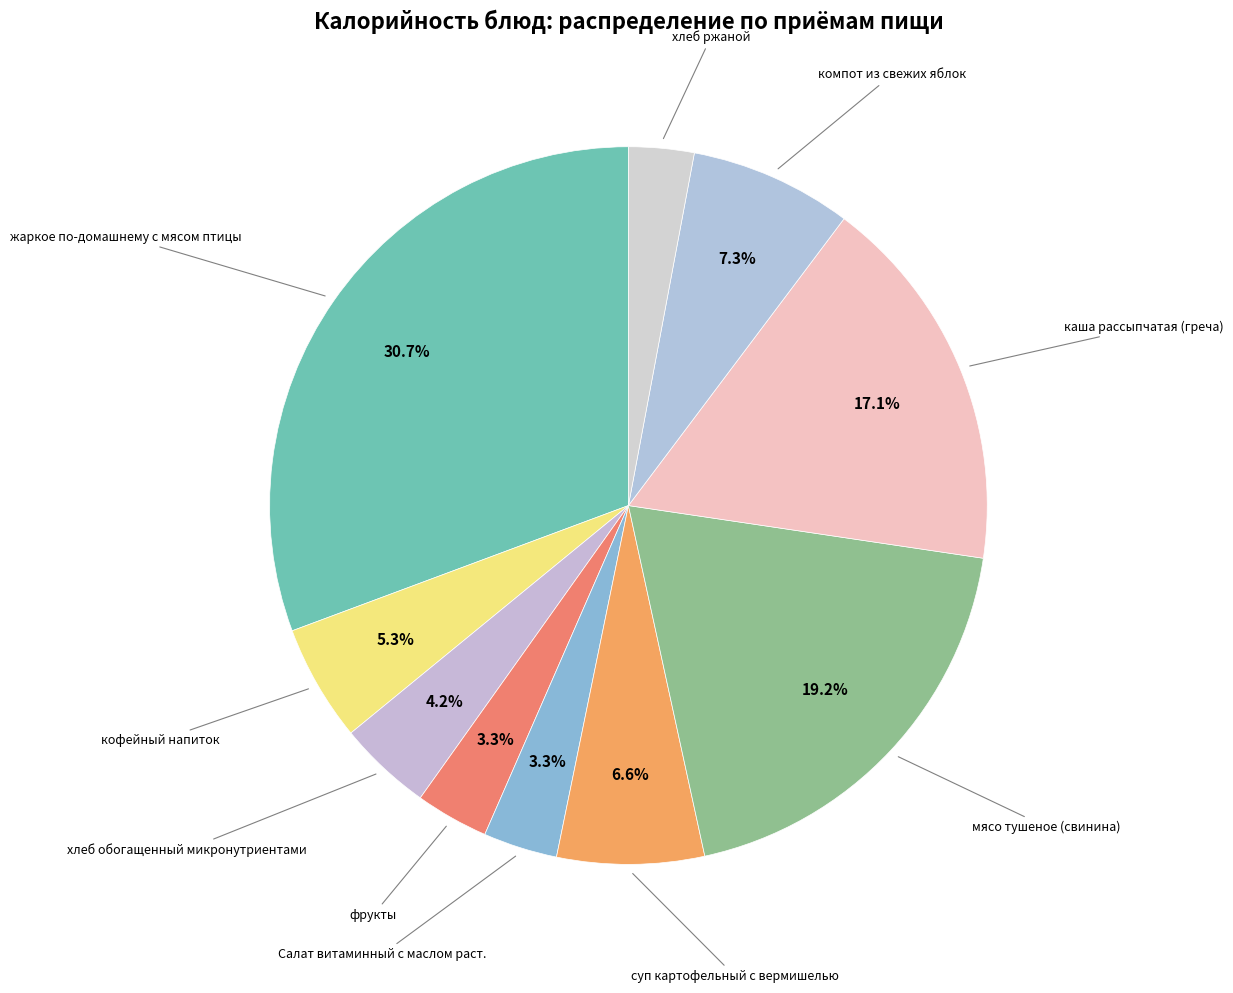

Does any single category account for the majority?

No